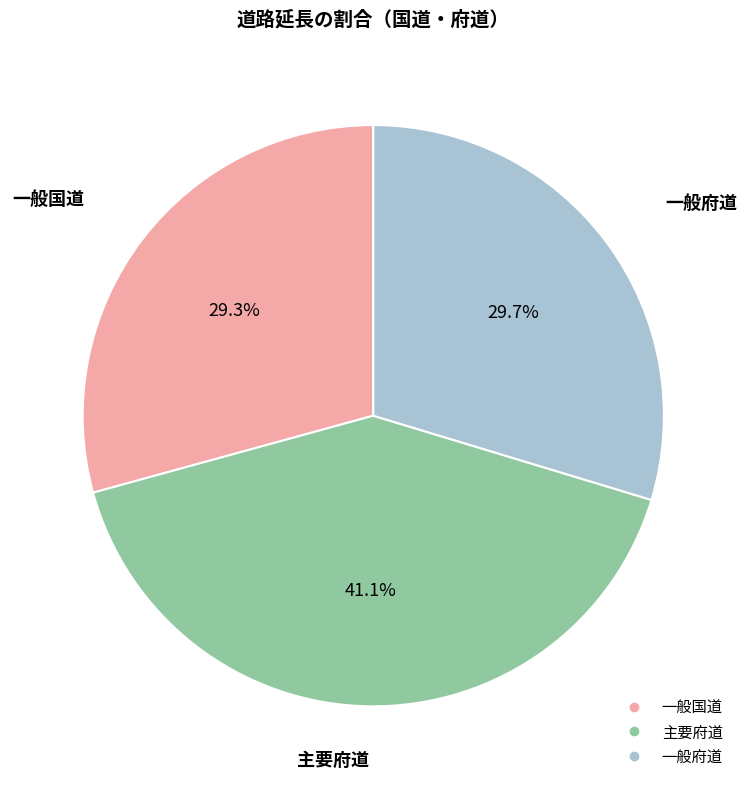

To the nearest percent, what percentage of the pie is 一般府道?

30%